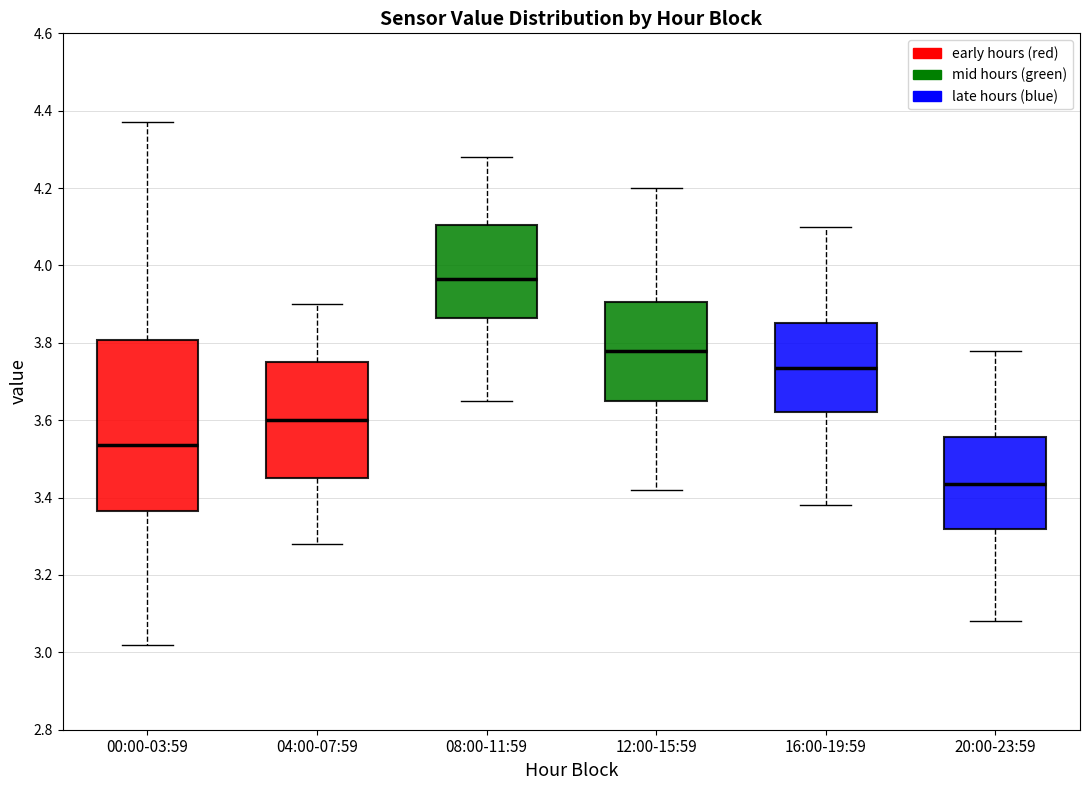

Reading left to right, transcribe this box plot: for each box, give where its median line is, the range the box spans, and where its two whiskers end, as read against the y-axis. The values are not printed on the chart, so give them approximately, as read against the axis.

00:00-03:59: median 3.54, box 3.36 to 3.80, whiskers 3.02 to 4.38
04:00-07:59: median 3.60, box 3.46 to 3.76, whiskers 3.28 to 3.90
08:00-11:59: median 3.96, box 3.86 to 4.10, whiskers 3.66 to 4.28
12:00-15:59: median 3.78, box 3.66 to 3.90, whiskers 3.42 to 4.20
16:00-19:59: median 3.74, box 3.62 to 3.86, whiskers 3.38 to 4.10
20:00-23:59: median 3.44, box 3.32 to 3.56, whiskers 3.08 to 3.78